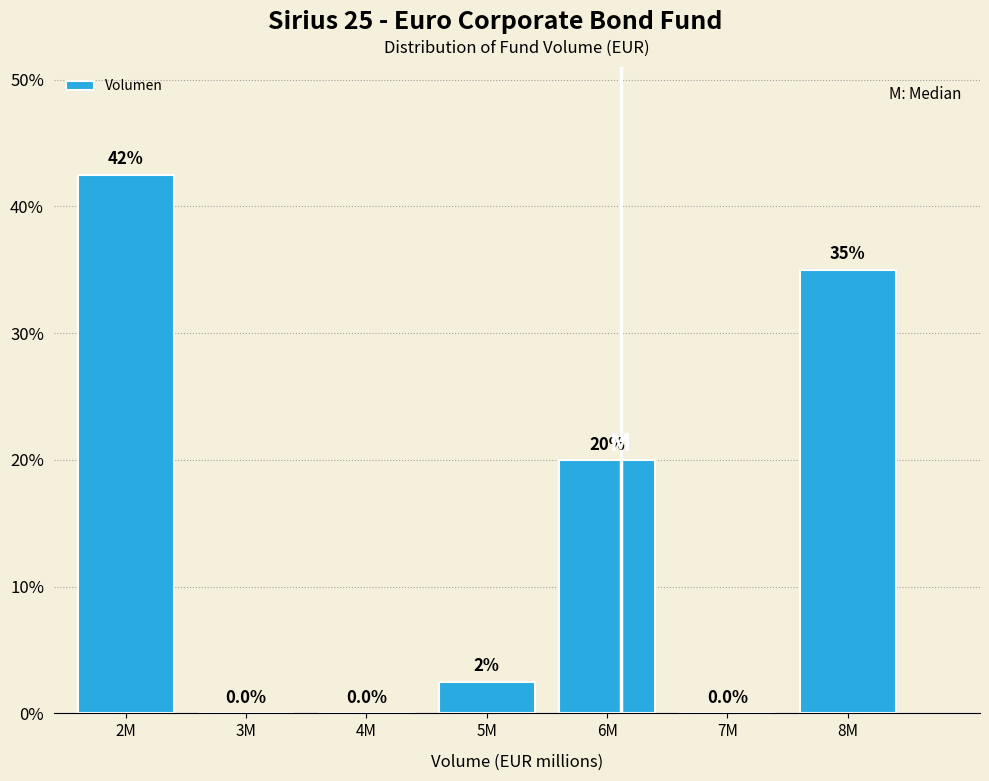

Reading left to right, what are all the values shown in this chart?

2M=42.5	3M=0.0	4M=0.0	5M=2.5	6M=20.0	7M=0.0	8M=35.0